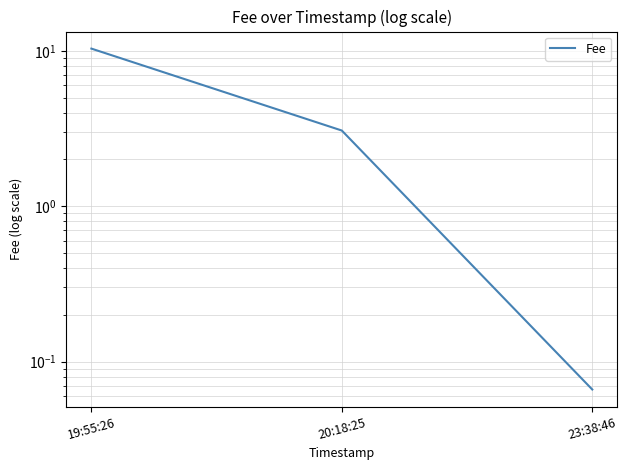

Does the chart have visible grid lines?

Yes